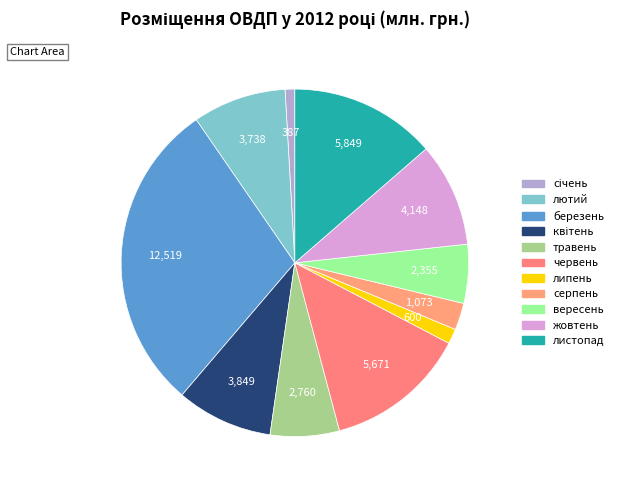

How many segments does this pie chart have?

11